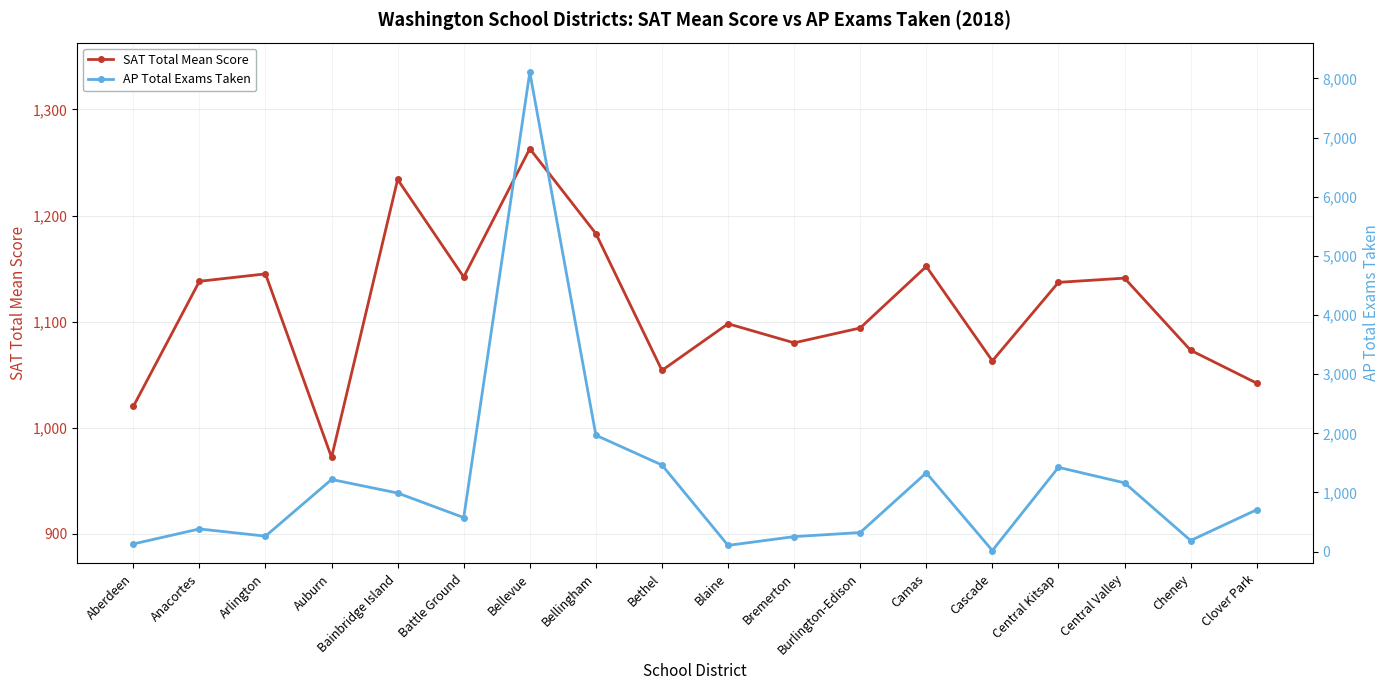

What is the minimum value shown in the chart?

19